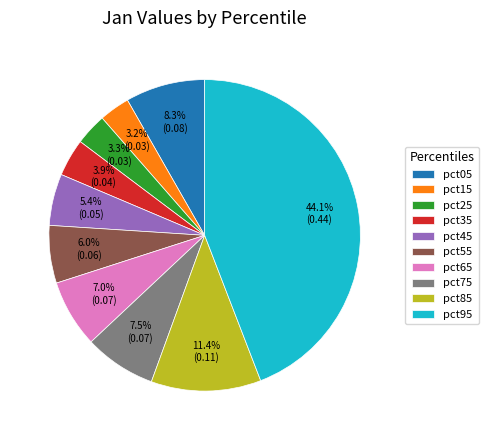

The pct25 slice represents 3% of the pie. True or false?

True